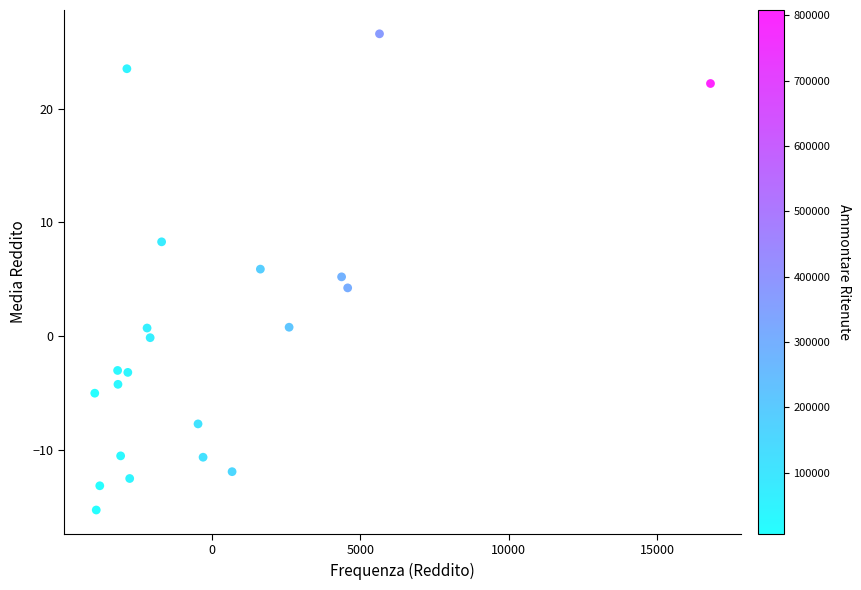

What is the range of X values (max minus min)?

20742.0